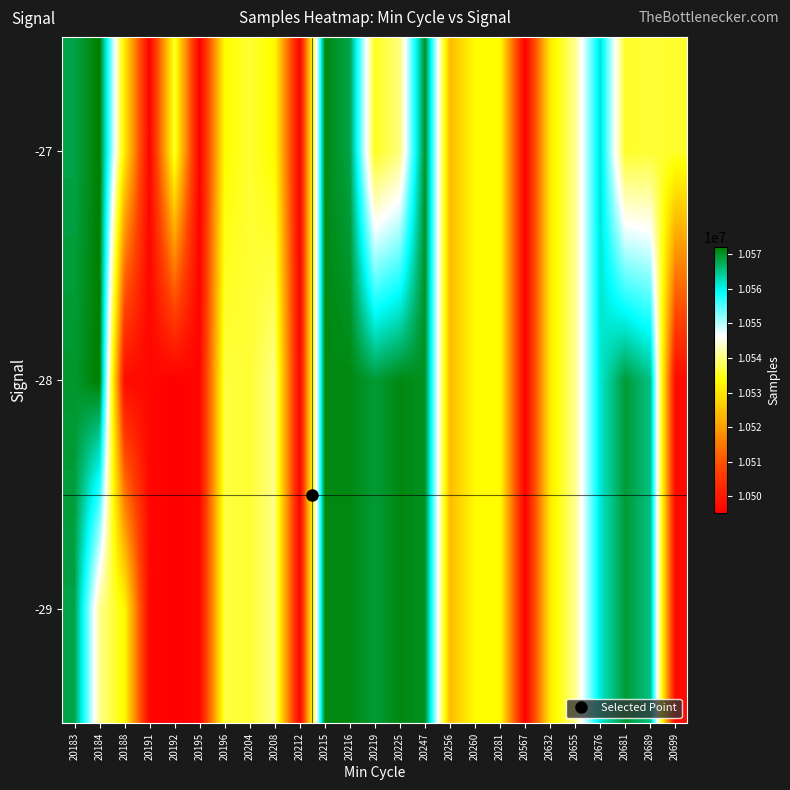

Reading right to left, what are all the values shown in this chart?

-29: 20699=10497093	20689=10565385	20681=10569155	20676=10561472	20655=10540816	20632=10530913	20567=10495178	20281=10533367	20260=10533367	20256=10524254	20247=10570205	20225=10571009	20219=10569155	20216=10571009	20215=10570988	20212=10495900	20208=10540323	20204=10536171	20196=10536786	20195=10496309	20192=10495168	20191=10496309	20188=10533003	20184=10540816	20183=10568339
-28: 20699=10497093	20689=10565385	20681=10569155	20676=10561472	20655=10540816	20632=10530913	20567=10495178	20281=10533367	20260=10533367	20256=10524254	20247=10570205	20225=10571009	20219=10569155	20216=10571009	20215=10570988	20212=10495900	20208=10540323	20204=10536171	20196=10536786	20195=10496309	20192=10495168	20191=10496575	20188=10497521	20184=10572055	20183=10569510
-27: 20699=10535813	20689=10536266	20681=10535702	20676=10561472	20655=10540816	20632=10530913	20567=10495178	20281=10533367	20260=10533367	20256=10524254	20247=10570205	20225=10539883	20219=10535175	20216=10568314	20215=10570988	20212=10495900	20208=10533003	20204=10536171	20196=10533367	20195=10495168	20192=10536171	20191=10495900	20188=10530913	20184=10572055	20183=10568314